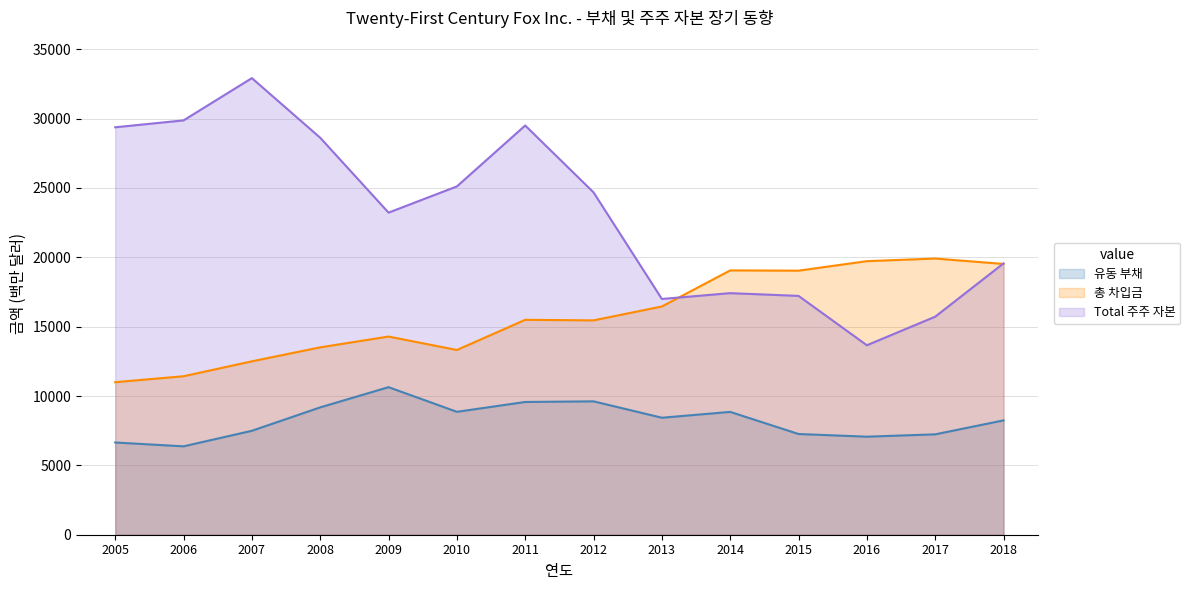

In 총 차입금, how many points are higher than both neighbors (excluding endpoints)?

4